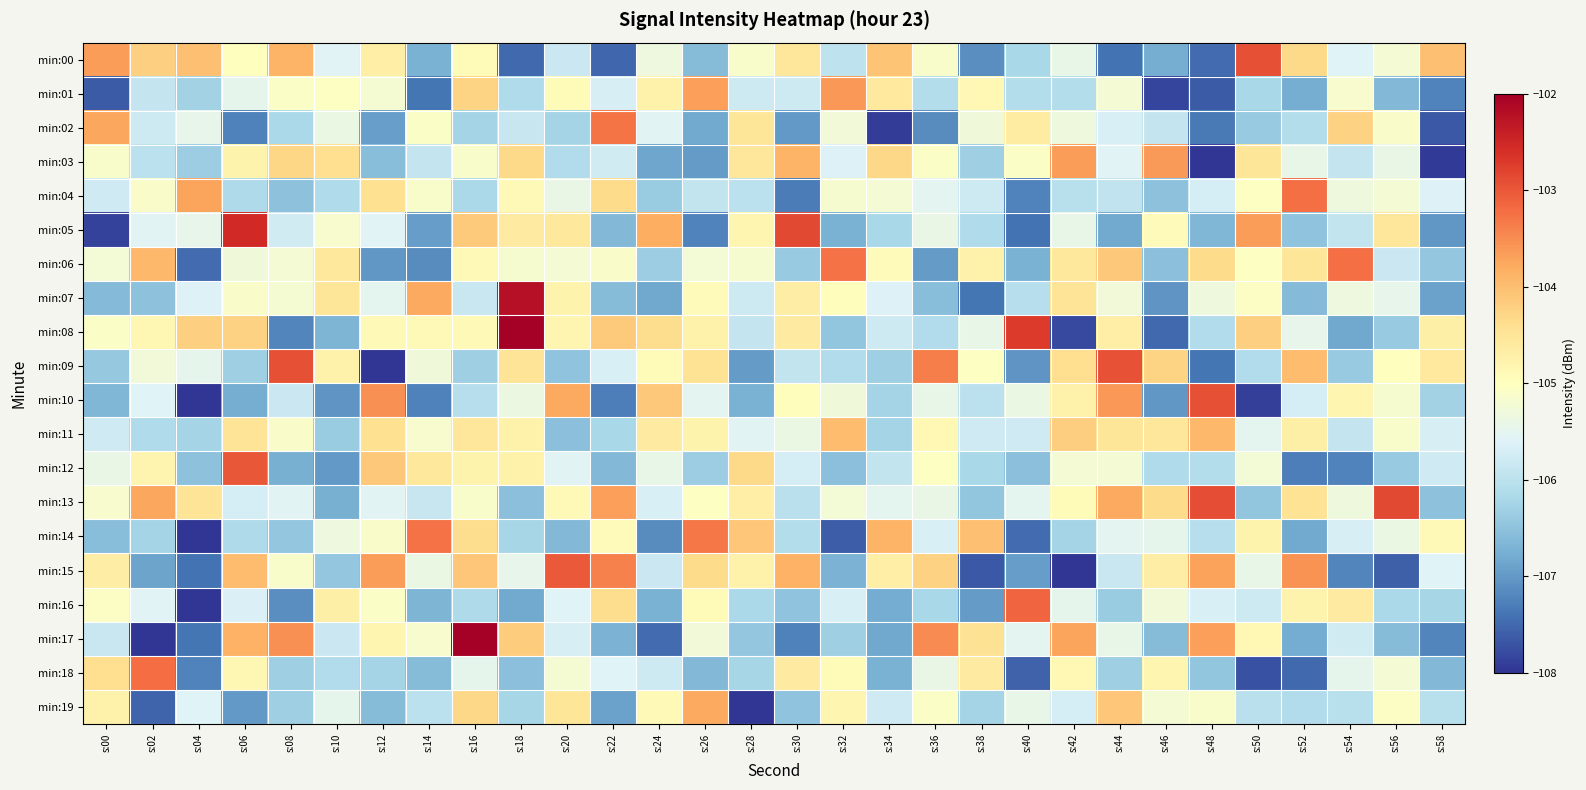

Reading left to right, extract all data points from this chart.

min:00: s:00=-103.6	s:02=-104.2	s:04=-104.0	s:06=-105.0	s:08=-103.9	s:10=-105.6	s:12=-104.7	s:14=-106.7	s:16=-104.9	s:18=-107.5	s:20=-105.8	s:22=-107.5	s:24=-105.3	s:26=-106.6	s:28=-105.1	s:30=-104.5	s:32=-106.0	s:34=-104.1	s:36=-105.1	s:38=-107.1	s:40=-106.2	s:42=-105.4	s:44=-107.4	s:46=-106.8	s:48=-107.5	s:50=-102.9	s:52=-104.3	s:54=-105.6	s:56=-105.2	s:58=-104.0
min:01: s:00=-107.6	s:02=-105.9	s:04=-106.3	s:06=-105.5	s:08=-105.1	s:10=-105.0	s:12=-105.2	s:14=-107.4	s:16=-104.3	s:18=-106.1	s:20=-104.9	s:22=-105.7	s:24=-104.7	s:26=-103.7	s:28=-105.8	s:30=-105.8	s:32=-103.6	s:34=-104.6	s:36=-106.1	s:38=-104.9	s:40=-106.1	s:42=-106.1	s:44=-105.2	s:46=-107.9	s:48=-107.6	s:50=-106.2	s:52=-106.8	s:54=-105.1	s:56=-106.6	s:58=-107.2
min:02: s:00=-103.7	s:02=-105.8	s:04=-105.4	s:06=-107.3	s:08=-106.2	s:10=-105.4	s:12=-106.9	s:14=-105.1	s:16=-106.3	s:18=-105.9	s:20=-106.3	s:22=-103.3	s:24=-105.5	s:26=-106.8	s:28=-104.5	s:30=-107.0	s:32=-105.3	s:34=-107.9	s:36=-107.1	s:38=-105.3	s:40=-104.6	s:42=-105.3	s:44=-105.7	s:46=-105.9	s:48=-107.3	s:50=-106.4	s:52=-106.1	s:54=-104.2	s:56=-105.1	s:58=-107.7
min:03: s:00=-105.1	s:02=-106.0	s:04=-106.4	s:06=-104.8	s:08=-104.3	s:10=-104.4	s:12=-106.5	s:14=-105.9	s:16=-105.1	s:18=-104.3	s:20=-106.1	s:22=-105.8	s:24=-106.9	s:26=-107.0	s:28=-104.5	s:30=-103.9	s:32=-105.6	s:34=-104.3	s:36=-105.1	s:38=-106.3	s:40=-105.1	s:42=-103.7	s:44=-105.6	s:46=-103.6	s:48=-108.7	s:50=-104.5	s:52=-105.4	s:54=-105.9	s:56=-105.4	s:58=-107.9
min:04: s:00=-105.8	s:02=-105.1	s:04=-103.7	s:06=-106.2	s:08=-106.5	s:10=-106.1	s:12=-104.4	s:14=-105.1	s:16=-106.2	s:18=-104.9	s:20=-105.4	s:22=-104.4	s:24=-106.4	s:26=-105.9	s:28=-106.0	s:30=-107.3	s:32=-105.2	s:34=-105.2	s:36=-105.5	s:38=-105.8	s:40=-107.2	s:42=-106.0	s:44=-105.9	s:46=-106.5	s:48=-105.7	s:50=-105.0	s:52=-103.2	s:54=-105.3	s:56=-105.2	s:58=-105.6
min:05: s:00=-107.9	s:02=-105.6	s:04=-105.5	s:06=-102.5	s:08=-105.8	s:10=-105.2	s:12=-105.6	s:14=-106.9	s:16=-104.1	s:18=-104.6	s:20=-104.6	s:22=-106.6	s:24=-103.8	s:26=-107.2	s:28=-104.8	s:30=-102.9	s:32=-106.7	s:34=-106.2	s:36=-105.4	s:38=-106.1	s:40=-107.4	s:42=-105.4	s:44=-106.8	s:46=-105.0	s:48=-106.6	s:50=-103.6	s:52=-106.5	s:54=-105.9	s:56=-104.5	s:58=-107.0
min:06: s:00=-105.3	s:02=-103.9	s:04=-107.5	s:06=-105.3	s:08=-105.2	s:10=-104.6	s:12=-107.0	s:14=-107.1	s:16=-104.9	s:18=-105.2	s:20=-105.2	s:22=-105.1	s:24=-106.4	s:26=-105.2	s:28=-105.2	s:30=-106.4	s:32=-103.3	s:34=-105.0	s:36=-107.0	s:38=-104.7	s:40=-106.7	s:42=-104.6	s:44=-104.1	s:46=-106.5	s:48=-104.4	s:50=-105.0	s:52=-104.5	s:54=-103.2	s:56=-105.8	s:58=-106.4
min:07: s:00=-106.6	s:02=-106.5	s:04=-105.6	s:06=-105.1	s:08=-105.2	s:10=-104.5	s:12=-105.5	s:14=-103.8	s:16=-105.9	s:18=-102.2	s:20=-104.8	s:22=-106.6	s:24=-106.8	s:26=-104.9	s:28=-105.8	s:30=-104.7	s:32=-105.0	s:34=-105.6	s:36=-106.6	s:38=-107.4	s:40=-106.1	s:42=-104.5	s:44=-105.3	s:46=-107.0	s:48=-105.3	s:50=-105.1	s:52=-106.6	s:54=-105.3	s:56=-105.5	s:58=-106.9
min:08: s:00=-105.1	s:02=-104.8	s:04=-104.2	s:06=-104.2	s:08=-107.2	s:10=-106.7	s:12=-104.9	s:14=-104.9	s:16=-104.9	s:18=-100.8	s:20=-104.8	s:22=-104.1	s:24=-104.4	s:26=-104.7	s:28=-105.9	s:30=-104.6	s:32=-106.5	s:34=-105.8	s:36=-106.1	s:38=-105.4	s:40=-102.7	s:42=-107.8	s:44=-104.7	s:46=-107.5	s:48=-106.1	s:50=-104.2	s:52=-105.5	s:54=-106.8	s:56=-106.4	s:58=-104.7
min:09: s:00=-106.4	s:02=-105.3	s:04=-105.5	s:06=-106.3	s:08=-102.9	s:10=-104.8	s:12=-108.0	s:14=-105.3	s:16=-106.3	s:18=-104.5	s:20=-106.5	s:22=-105.7	s:24=-104.9	s:26=-104.5	s:28=-107.0	s:30=-105.9	s:32=-106.1	s:34=-106.3	s:36=-103.4	s:38=-105.0	s:40=-107.1	s:42=-104.4	s:44=-102.9	s:46=-104.3	s:48=-107.4	s:50=-106.1	s:52=-104.0	s:54=-106.4	s:56=-105.0	s:58=-104.6
min:10: s:00=-106.7	s:02=-105.6	s:04=-109.5	s:06=-106.8	s:08=-105.8	s:10=-107.0	s:12=-103.5	s:14=-107.3	s:16=-106.1	s:18=-105.4	s:20=-103.8	s:22=-107.3	s:24=-104.1	s:26=-105.5	s:28=-106.7	s:30=-105.0	s:32=-105.3	s:34=-106.3	s:36=-105.4	s:38=-106.0	s:40=-105.4	s:42=-104.7	s:44=-103.6	s:46=-107.0	s:48=-102.9	s:50=-107.9	s:52=-105.7	s:54=-104.8	s:56=-105.2	s:58=-106.3
min:11: s:00=-105.8	s:02=-106.1	s:04=-106.2	s:06=-104.5	s:08=-105.1	s:10=-106.4	s:12=-104.4	s:14=-105.2	s:16=-104.5	s:18=-104.8	s:20=-106.5	s:22=-106.2	s:24=-104.6	s:26=-104.8	s:28=-105.6	s:30=-105.4	s:32=-104.0	s:34=-106.2	s:36=-104.9	s:38=-105.8	s:40=-105.8	s:42=-104.2	s:44=-104.5	s:46=-104.5	s:48=-103.9	s:50=-105.5	s:52=-104.7	s:54=-105.9	s:56=-105.1	s:58=-105.7
min:12: s:00=-105.4	s:02=-104.8	s:04=-106.5	s:06=-103.0	s:08=-106.8	s:10=-107.0	s:12=-104.1	s:14=-104.6	s:16=-104.8	s:18=-104.8	s:20=-105.5	s:22=-106.6	s:24=-105.4	s:26=-106.4	s:28=-104.3	s:30=-105.7	s:32=-106.5	s:34=-105.9	s:36=-105.0	s:38=-106.2	s:40=-106.5	s:42=-105.2	s:44=-105.2	s:46=-106.1	s:48=-106.1	s:50=-105.2	s:52=-107.3	s:54=-107.2	s:56=-106.4	s:58=-105.8
min:13: s:00=-105.2	s:02=-103.7	s:04=-104.5	s:06=-105.7	s:08=-105.6	s:10=-106.7	s:12=-105.6	s:14=-105.9	s:16=-105.1	s:18=-106.5	s:20=-104.9	s:22=-103.7	s:24=-105.7	s:26=-105.0	s:28=-104.7	s:30=-106.0	s:32=-105.3	s:34=-105.5	s:36=-105.4	s:38=-106.5	s:40=-105.5	s:42=-104.9	s:44=-103.8	s:46=-104.4	s:48=-102.9	s:50=-106.5	s:52=-104.5	s:54=-105.3	s:56=-102.9	s:58=-106.5
min:14: s:00=-106.5	s:02=-106.3	s:04=-108.1	s:06=-106.2	s:08=-106.5	s:10=-105.3	s:12=-105.1	s:14=-103.2	s:16=-104.4	s:18=-106.2	s:20=-106.6	s:22=-104.9	s:24=-107.1	s:26=-103.3	s:28=-104.1	s:30=-106.1	s:32=-107.6	s:34=-103.9	s:36=-105.7	s:38=-104.0	s:40=-107.5	s:42=-106.3	s:44=-105.5	s:46=-105.5	s:48=-106.1	s:50=-104.8	s:52=-106.8	s:54=-105.7	s:56=-105.4	s:58=-104.9
min:15: s:00=-104.7	s:02=-106.9	s:04=-107.4	s:06=-104.0	s:08=-105.1	s:10=-106.4	s:12=-103.6	s:14=-105.4	s:16=-104.1	s:18=-105.4	s:20=-103.0	s:22=-103.4	s:24=-105.8	s:26=-104.3	s:28=-104.7	s:30=-103.9	s:32=-106.7	s:34=-104.7	s:36=-104.2	s:38=-107.7	s:40=-107.0	s:42=-108.0	s:44=-105.9	s:46=-104.7	s:48=-103.7	s:50=-105.4	s:52=-103.5	s:54=-107.2	s:56=-107.6	s:58=-105.6
min:16: s:00=-105.1	s:02=-105.6	s:04=-108.0	s:06=-105.6	s:08=-107.1	s:10=-104.7	s:12=-105.1	s:14=-106.7	s:16=-106.2	s:18=-106.8	s:20=-105.6	s:22=-104.4	s:24=-106.7	s:26=-104.9	s:28=-106.2	s:30=-106.5	s:32=-105.7	s:34=-106.8	s:36=-106.2	s:38=-107.0	s:40=-103.1	s:42=-105.5	s:44=-106.4	s:46=-105.3	s:48=-105.7	s:50=-105.8	s:52=-104.8	s:54=-104.6	s:56=-106.2	s:58=-106.2
min:17: s:00=-105.9	s:02=-108.3	s:04=-107.4	s:06=-103.9	s:08=-103.5	s:10=-105.8	s:12=-104.8	s:14=-105.2	s:16=-101.8	s:18=-104.2	s:20=-105.7	s:22=-106.7	s:24=-107.5	s:26=-105.3	s:28=-106.4	s:30=-107.3	s:32=-106.3	s:34=-106.8	s:36=-103.5	s:38=-104.5	s:40=-105.5	s:42=-103.7	s:44=-105.4	s:46=-106.6	s:48=-103.7	s:50=-104.9	s:52=-106.8	s:54=-105.8	s:56=-106.6	s:58=-107.2
min:18: s:00=-104.4	s:02=-103.2	s:04=-107.2	s:06=-104.8	s:08=-106.3	s:10=-106.1	s:12=-106.2	s:14=-106.6	s:16=-105.5	s:18=-106.5	s:20=-105.2	s:22=-105.6	s:24=-105.8	s:26=-106.6	s:28=-106.2	s:30=-104.6	s:32=-104.9	s:34=-106.7	s:36=-105.4	s:38=-104.6	s:40=-107.6	s:42=-104.9	s:44=-106.3	s:46=-104.8	s:48=-106.5	s:50=-107.7	s:52=-107.5	s:54=-105.5	s:56=-105.2	s:58=-106.6
min:19: s:00=-104.8	s:02=-107.5	s:04=-105.6	s:06=-107.0	s:08=-106.3	s:10=-105.5	s:12=-106.6	s:14=-106.0	s:16=-104.3	s:18=-106.2	s:20=-104.5	s:22=-106.9	s:24=-104.9	s:26=-103.8	s:28=-108.5	s:30=-106.5	s:32=-104.8	s:34=-105.8	s:36=-105.1	s:38=-106.3	s:40=-105.4	s:42=-105.7	s:44=-104.1	s:46=-105.2	s:48=-105.1	s:50=-106.0	s:52=-106.1	s:54=-106.1	s:56=-105.0	s:58=-106.0